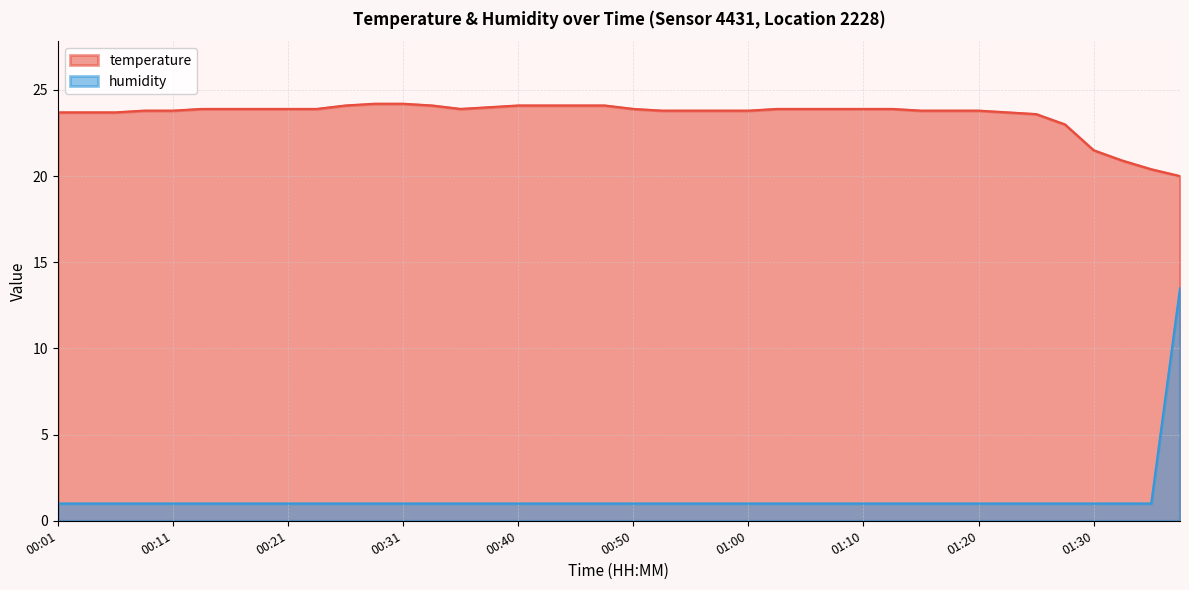

What value does the humidity series have at 00:01?

1.0